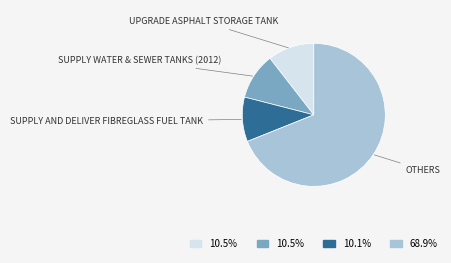

How many slices are in this pie chart?

4